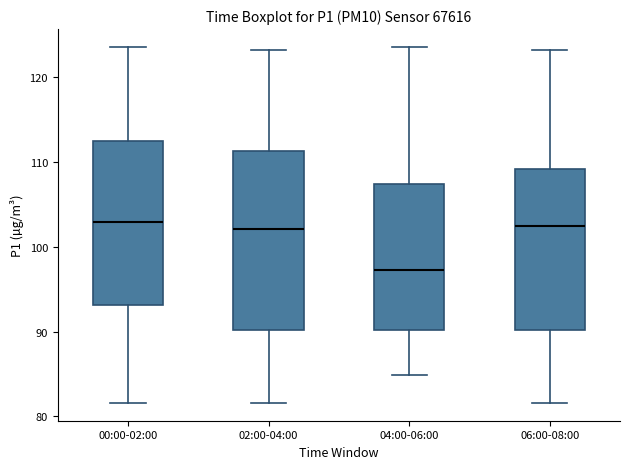

Where does the upper whisker of the box for 00:00-02:00 end on the y-axis? The values are not printed on the chart, so give them approximately, as read against the axis.

124